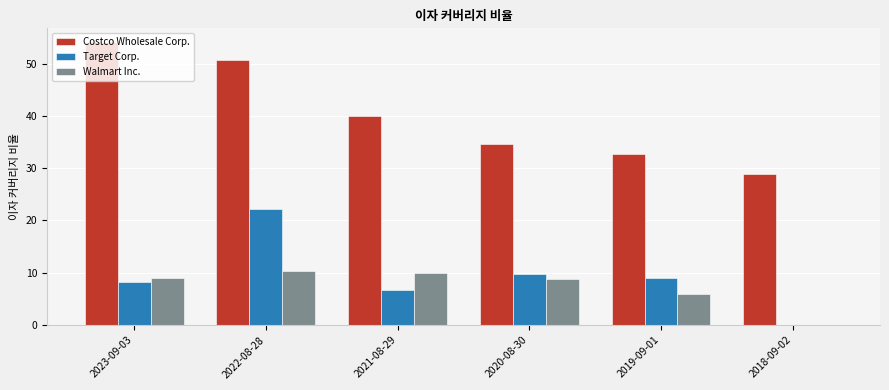

Which series has the largest range (max minus min)?

Costco Wholesale Corp.